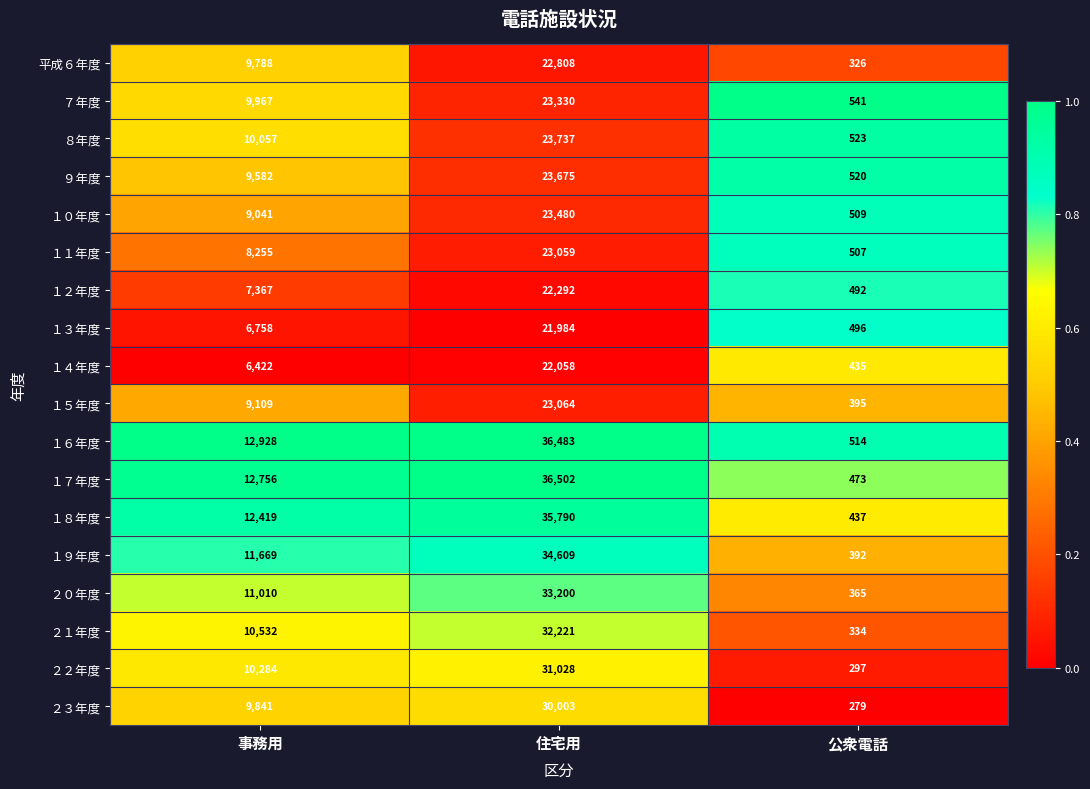

How many categories are shown in the chart?

3